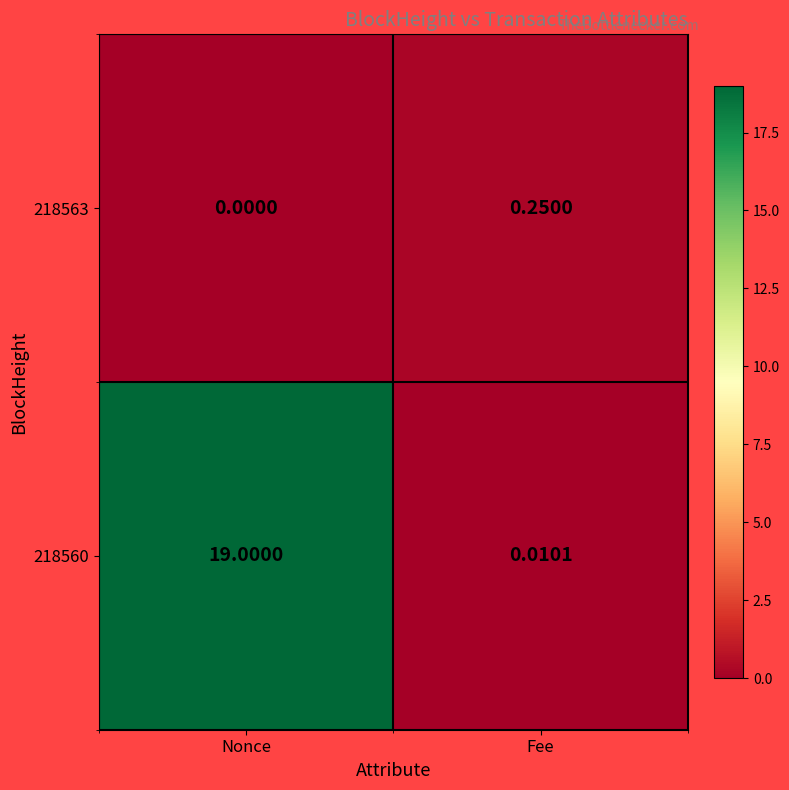

Count the number of categories in the chart.

2